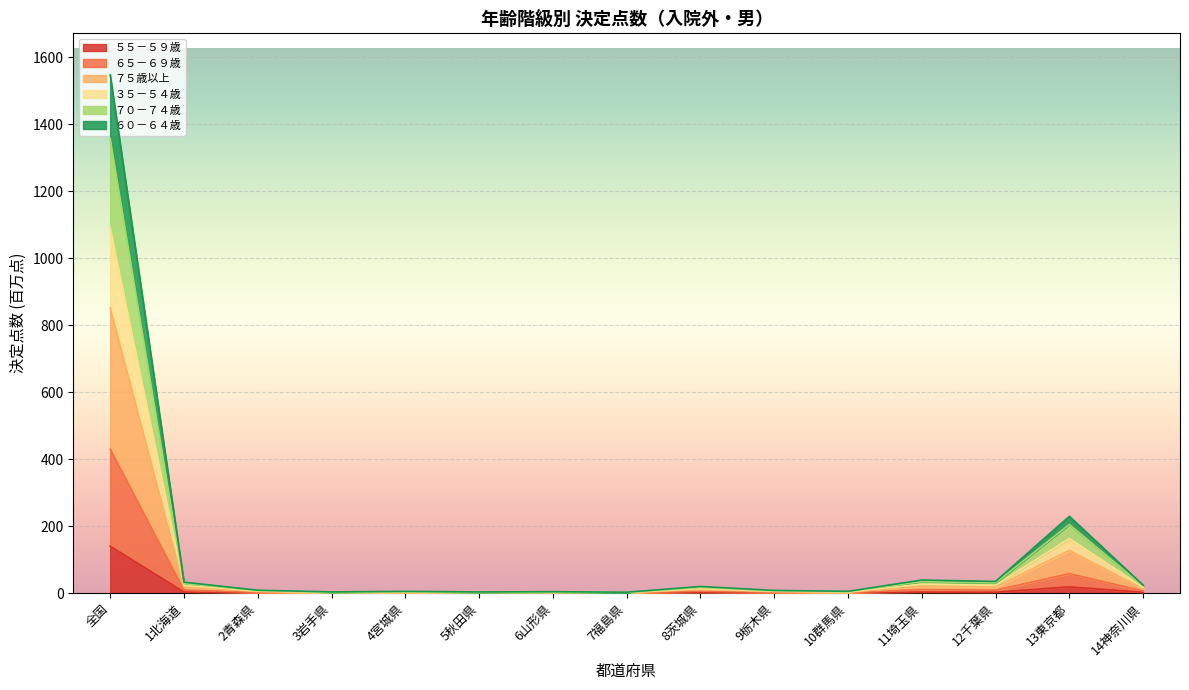

Between 13東京都 and 3岩手県, which is larger?

13東京都